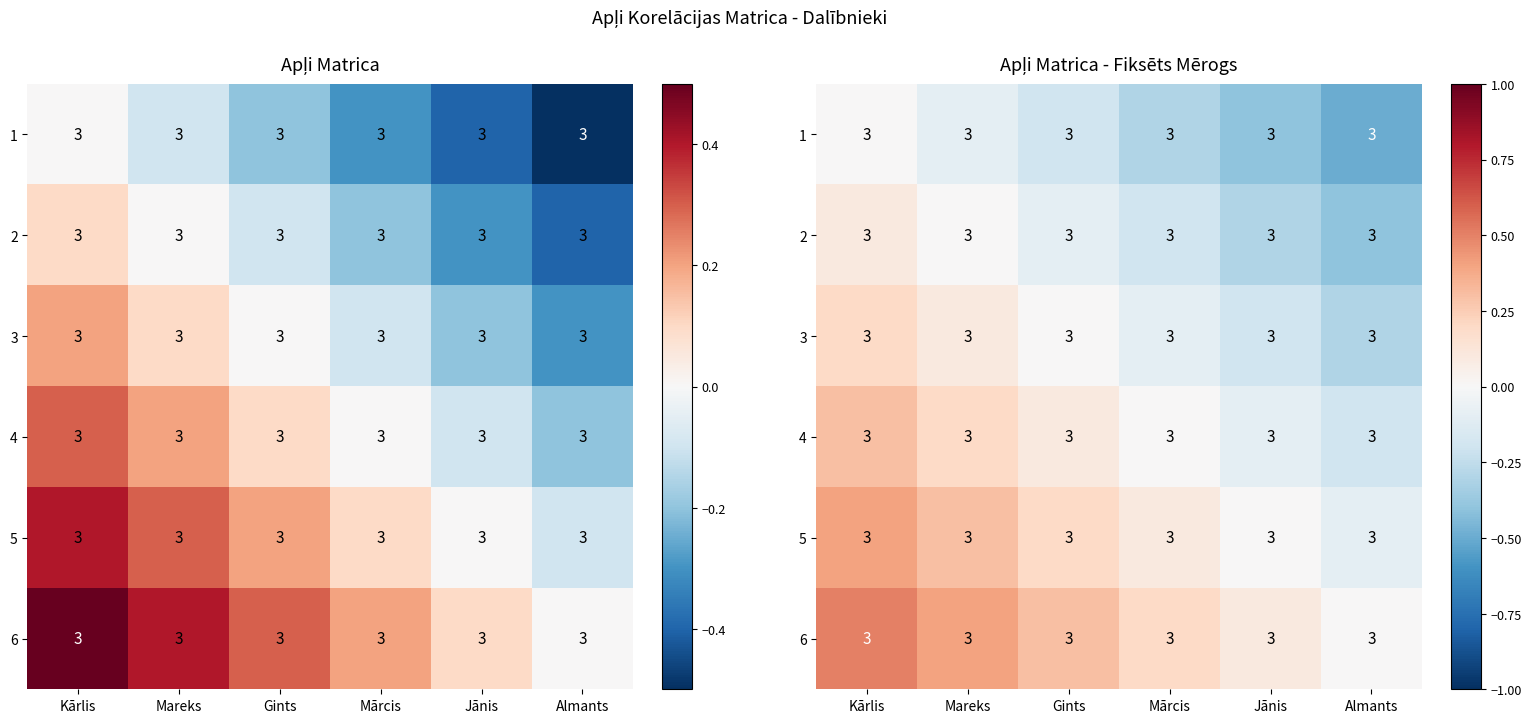

What is the difference between the 2 values at Mārcis and Kārlis?

0.3